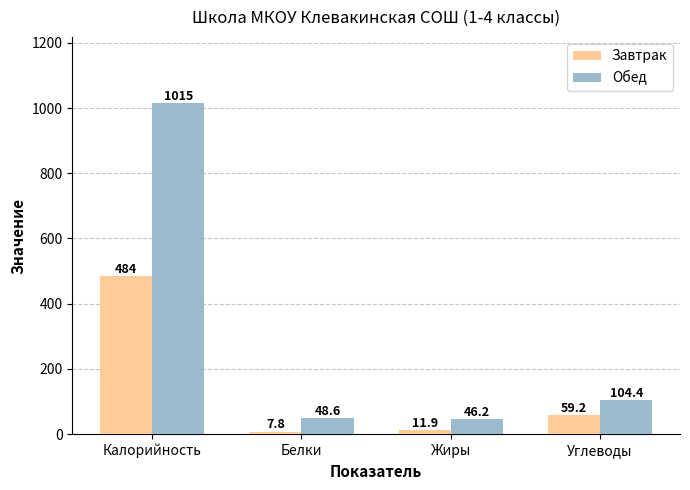

The value of Обед at Белки is 48.6. True or false?

True